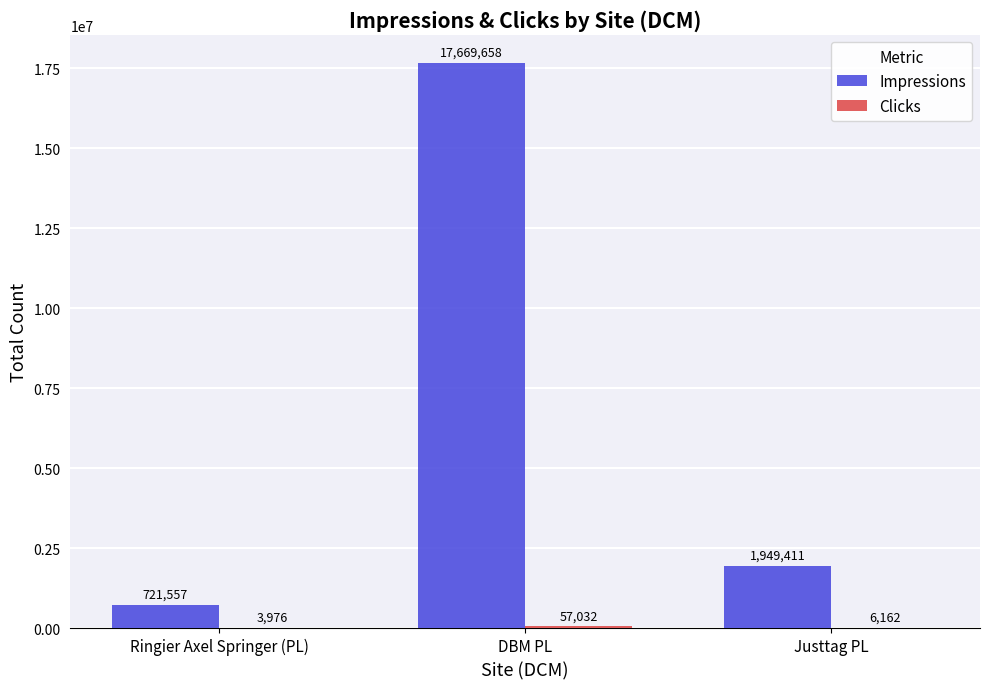

At which label is Impressions closest to 9195607?

Justtag PL